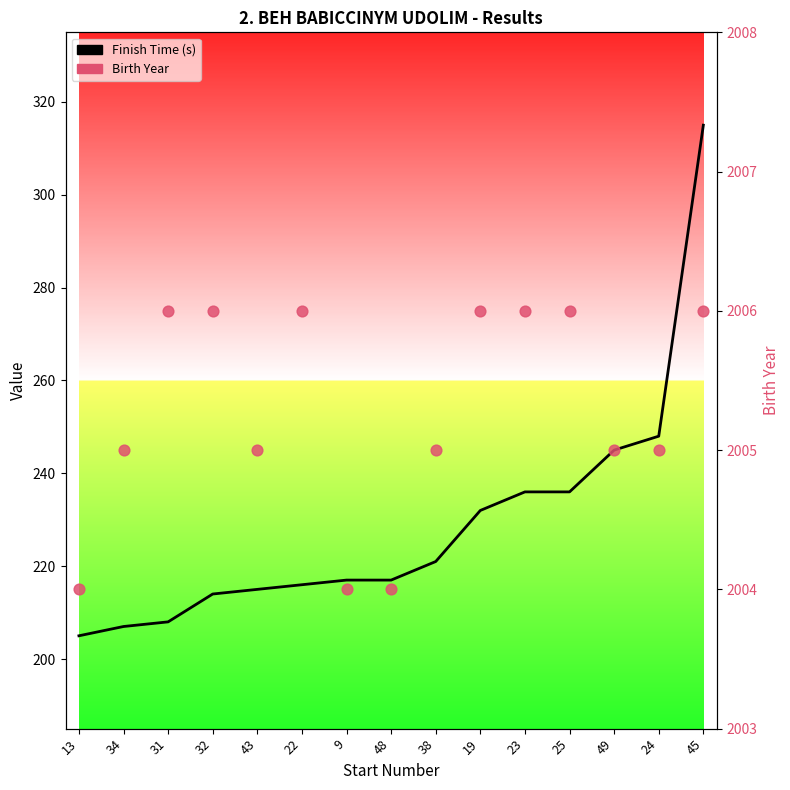

Which series has the widest spread of Y values?

Finish Time (s)